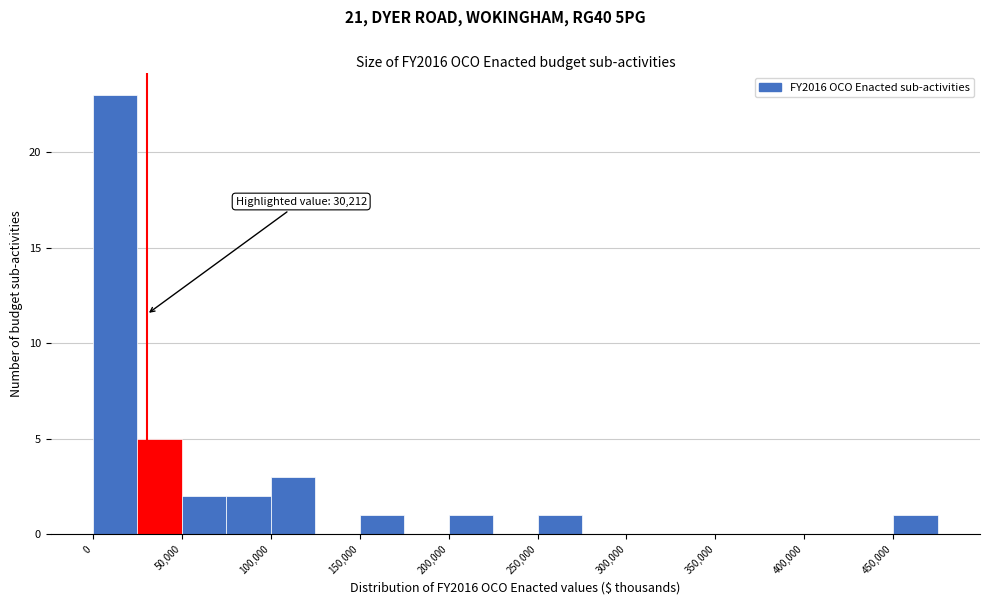

Which range on the x-axis has the tallest bar?

0 to 25000